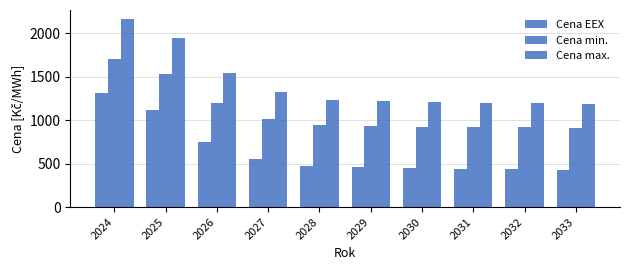

What is the value of the Cena max. bar at the 9th from the left?

1197.9